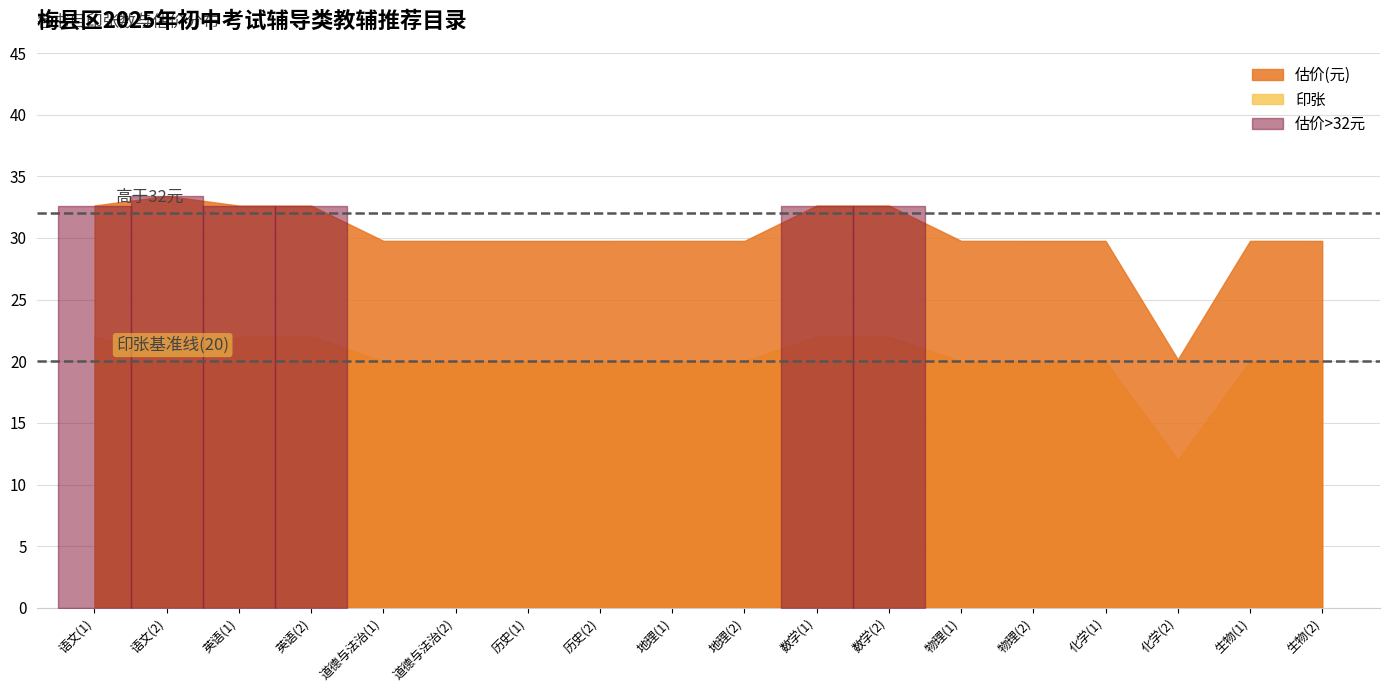

Which category has the lowest value in the 估价(元) series?

化学(2)